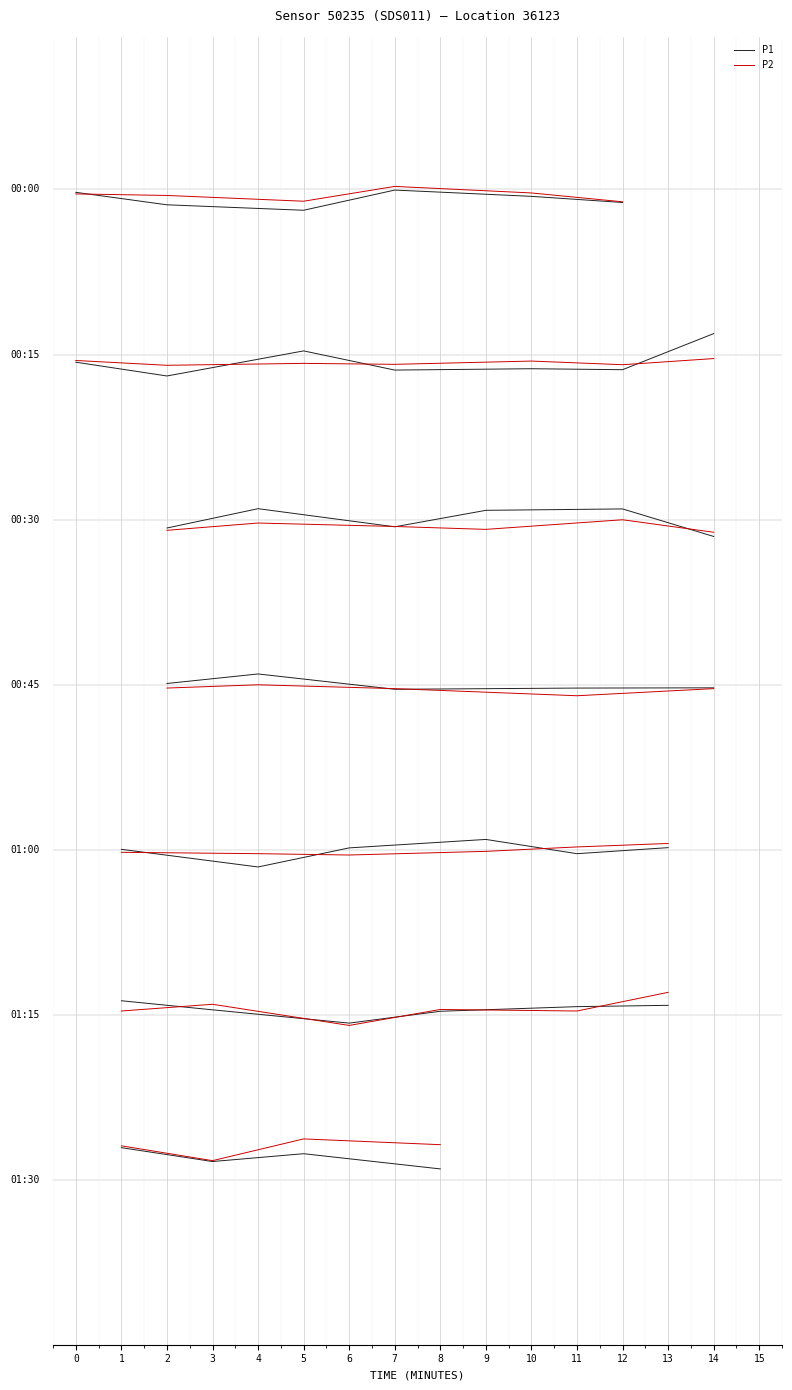

What is the spread (max minus min) of values at 5?

0.1